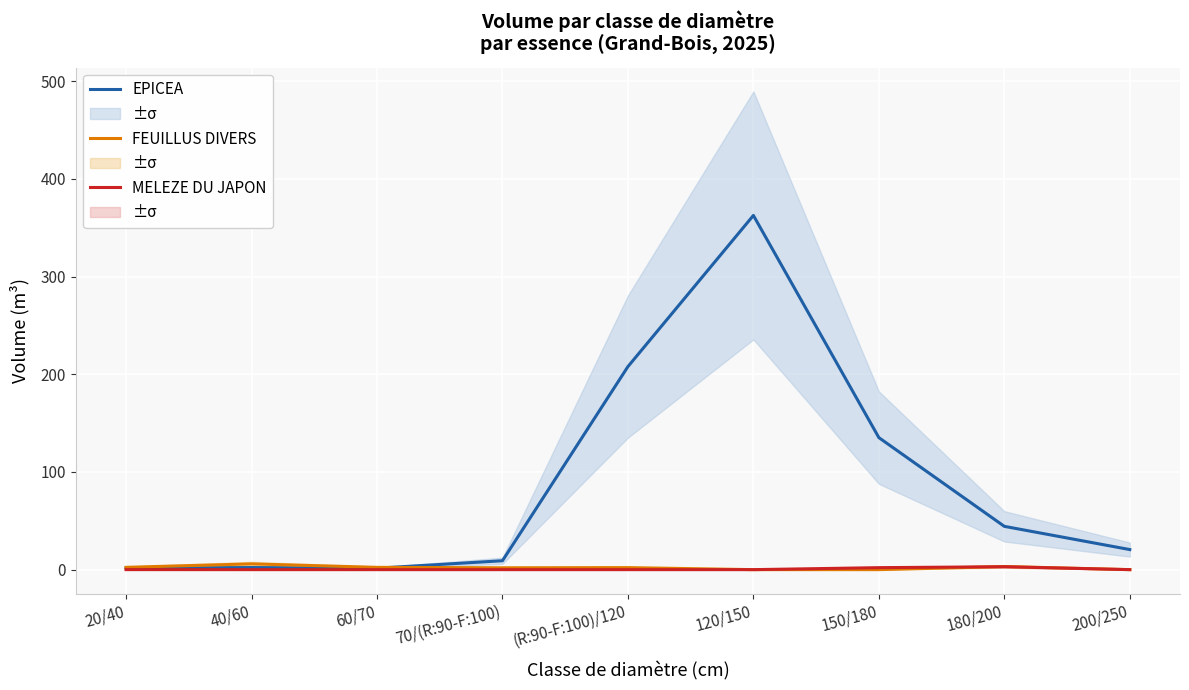

True or false: MELEZE DU JAPON has a value of 0.0 at 200/250.

True